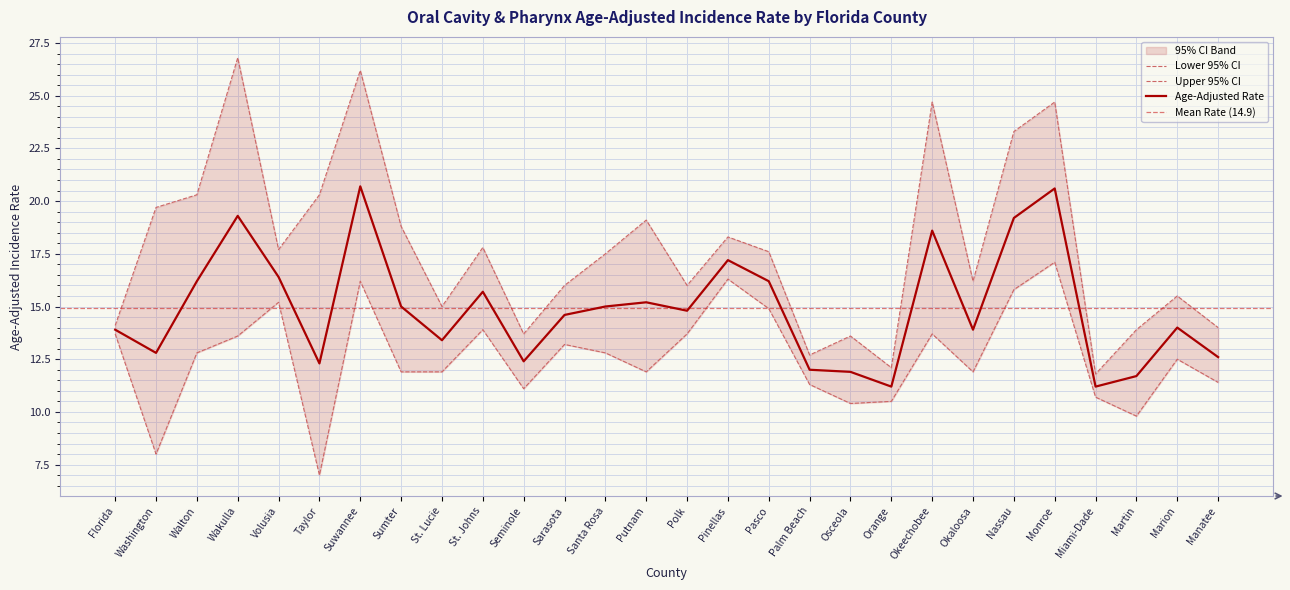

At which label is Lower 95% CI closest to 12?

Sumter